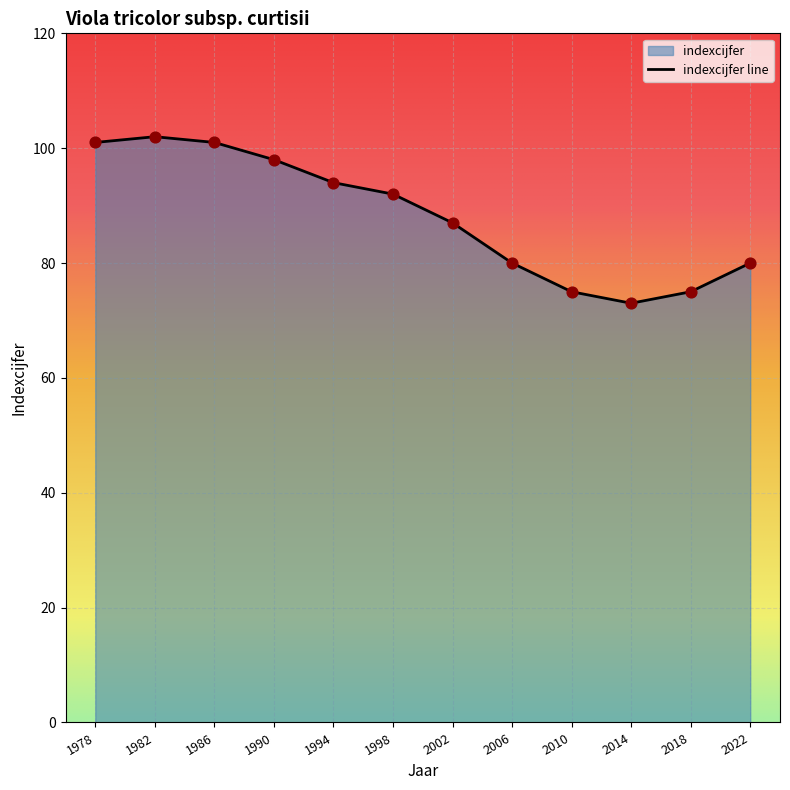

What is the change in value from 1990 to 2002?

-11